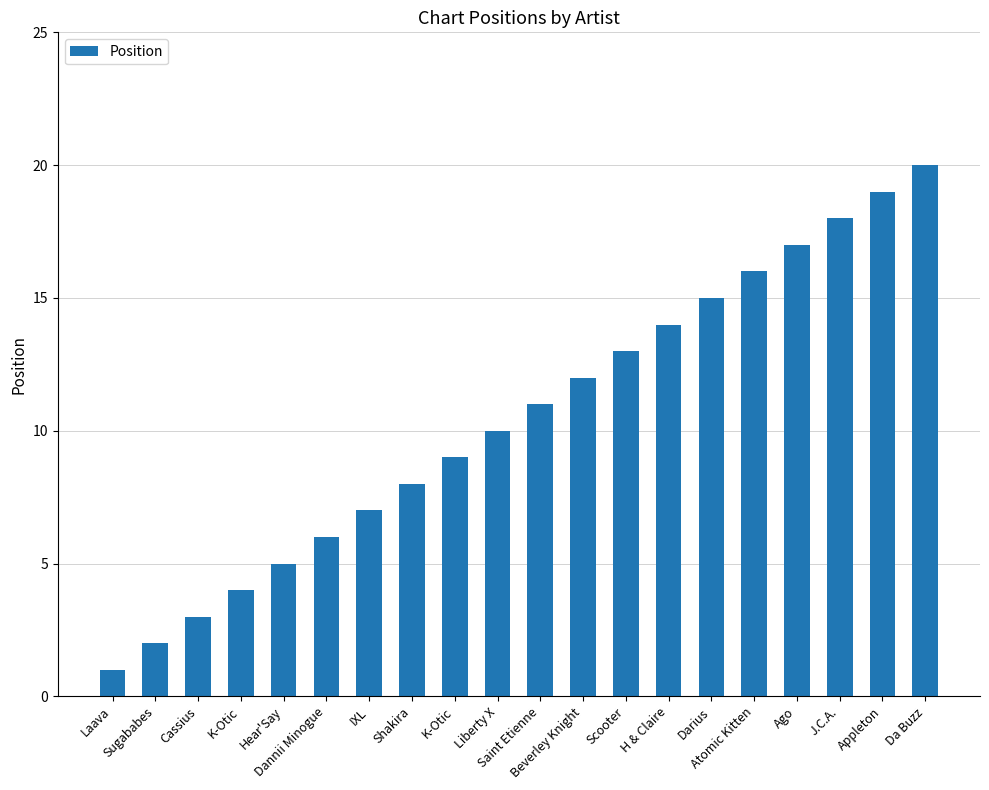

List the labels in order of value, largest first.

Da Buzz, Appleton, J.C.A., Ago, Atomic Kitten, Darius, H & Claire, Scooter, Beverley Knight, Saint Etienne, Liberty X, K-Otic, Shakira, IXL, Dannii Minogue, Hear'Say, K-Otic, Cassius, Sugababes, Laava